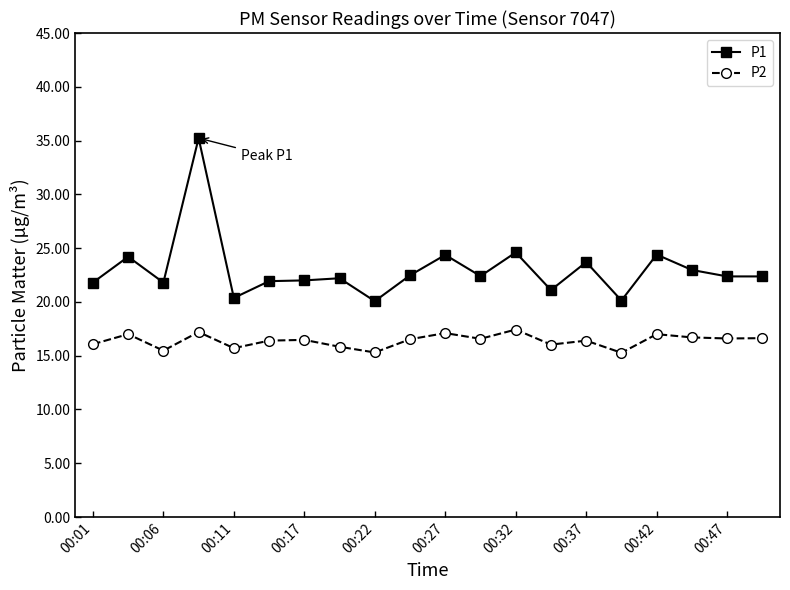

What is the sum of all P2 values?

327.7